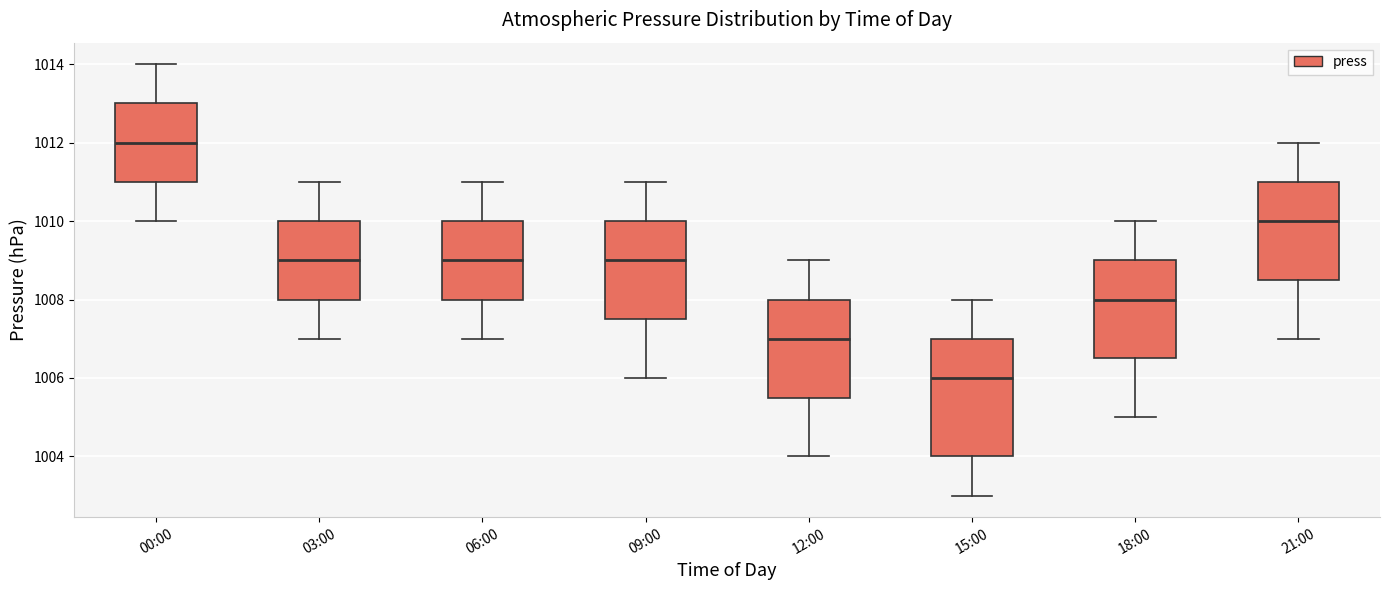

Where does the median line of the box for 00:00 sit on the y-axis? The values are not printed on the chart, so give them approximately, as read against the axis.

1012.0